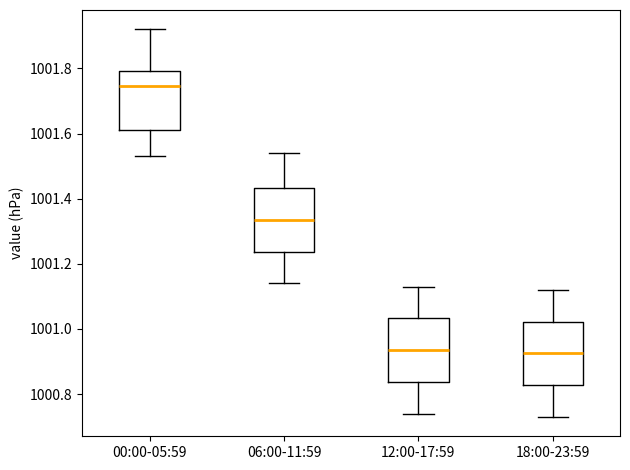

Reading left to right, transcribe this box plot: for each box, give where its median line is, the range the box spans, and where its two whiskers end, as read against the y-axis. The values are not printed on the chart, so give them approximately, as read against the axis.

00:00-05:59: median 1001.74, box 1001.62 to 1001.80, whiskers 1001.54 to 1001.92
06:00-11:59: median 1001.34, box 1001.24 to 1001.44, whiskers 1001.14 to 1001.54
12:00-17:59: median 1000.94, box 1000.84 to 1001.04, whiskers 1000.74 to 1001.14
18:00-23:59: median 1000.92, box 1000.82 to 1001.02, whiskers 1000.74 to 1001.12